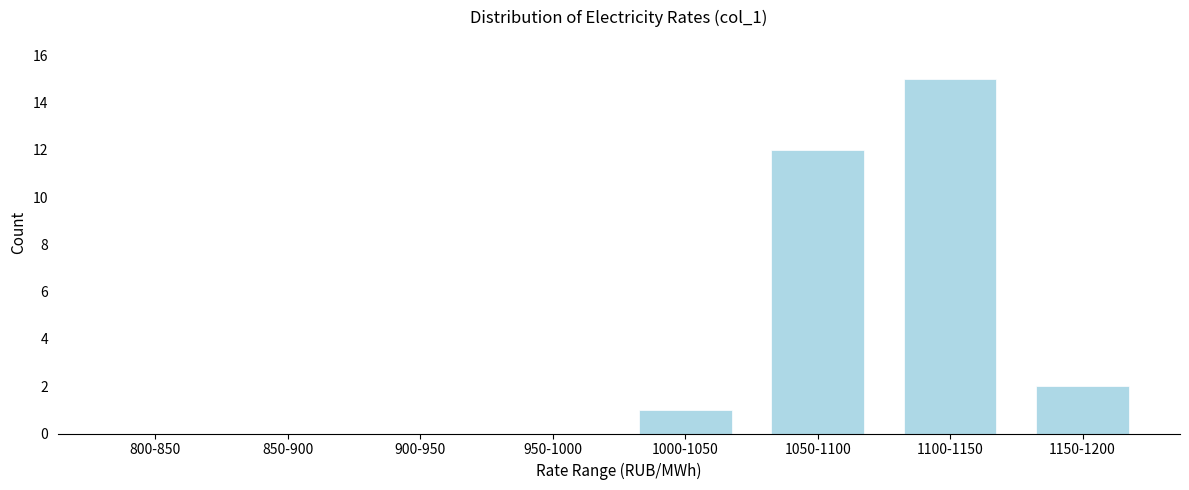

Reading right to left, extract all data points from this chart.

1150-1200=2	1100-1150=15	1050-1100=12	1000-1050=1	950-1000=0	900-950=0	850-900=0	800-850=0